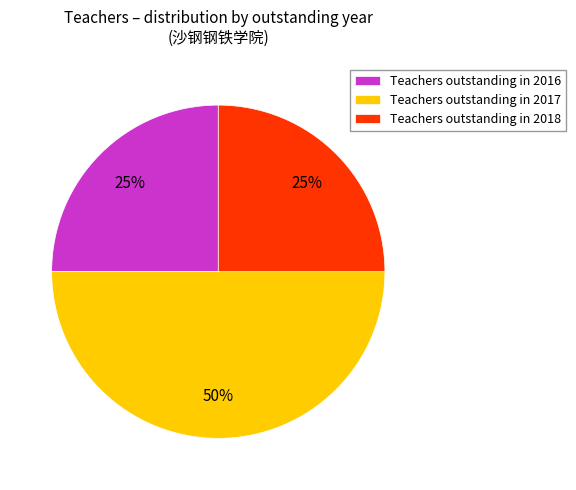

How many slices are in this pie chart?

3